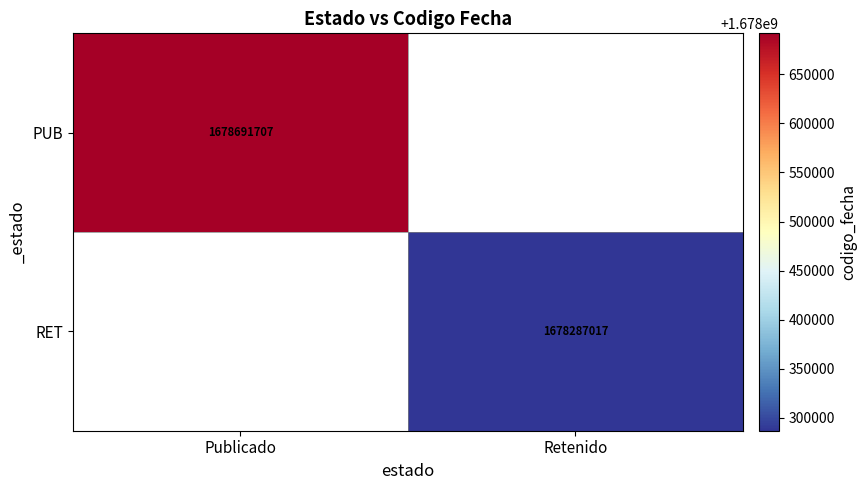

True or false: RET has a value of 1678287017 at Retenido.

True